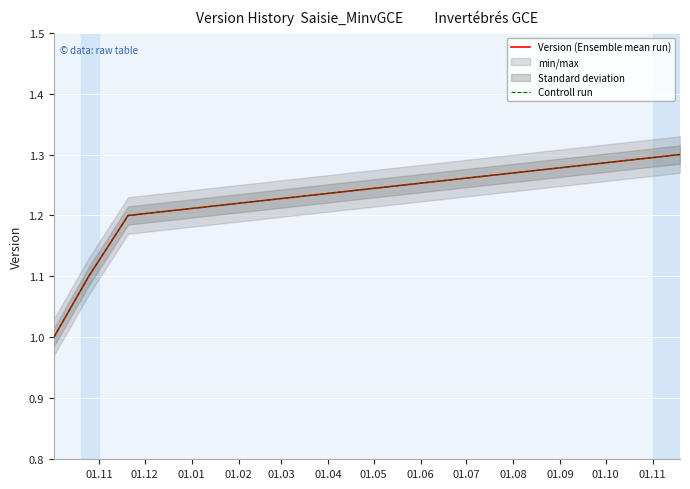

True or false: Controll run and Version (Ensemble mean run) intersect in this chart.

False